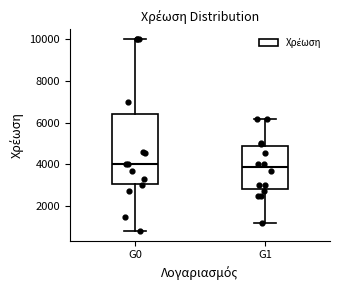

Reading left to right, transcribe this box plot: for each box, give where its median line is, the range the box spans, and where its two whiskers end, as read against the y-axis. The values are not printed on the chart, so give them approximately, as read against the axis.

G0: median 4000, box 3000 to 6400, whiskers 800 to 10000
G1: median 3800, box 2800 to 4800, whiskers 1200 to 6200